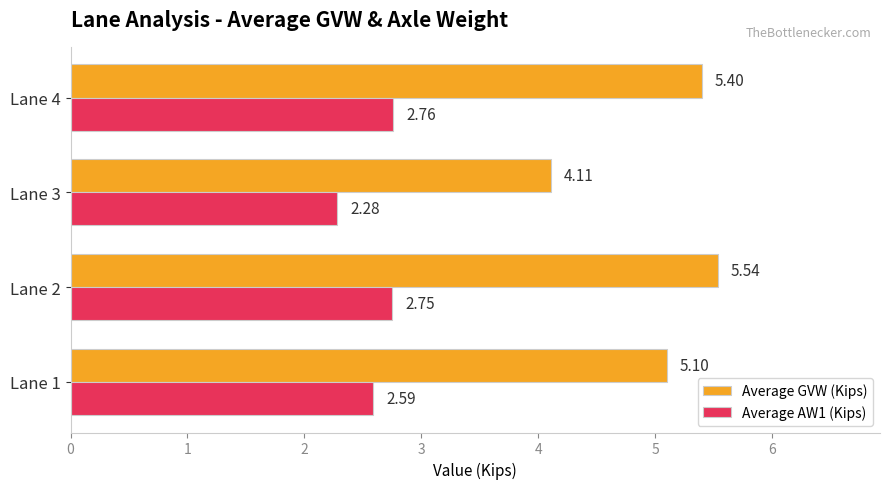

Between Lane 1 and Lane 4, which series saw the biggest shift?

Average GVW (Kips)